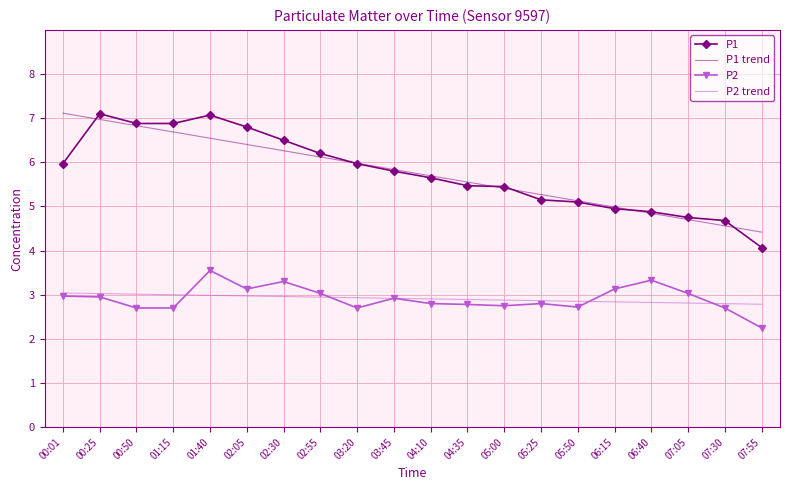

Which series has the widest spread of values?

P1